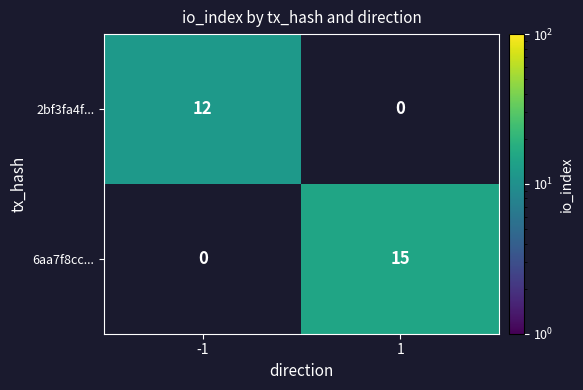

True or false: 6aa7f8cc... has a value of 21 at 1.

False